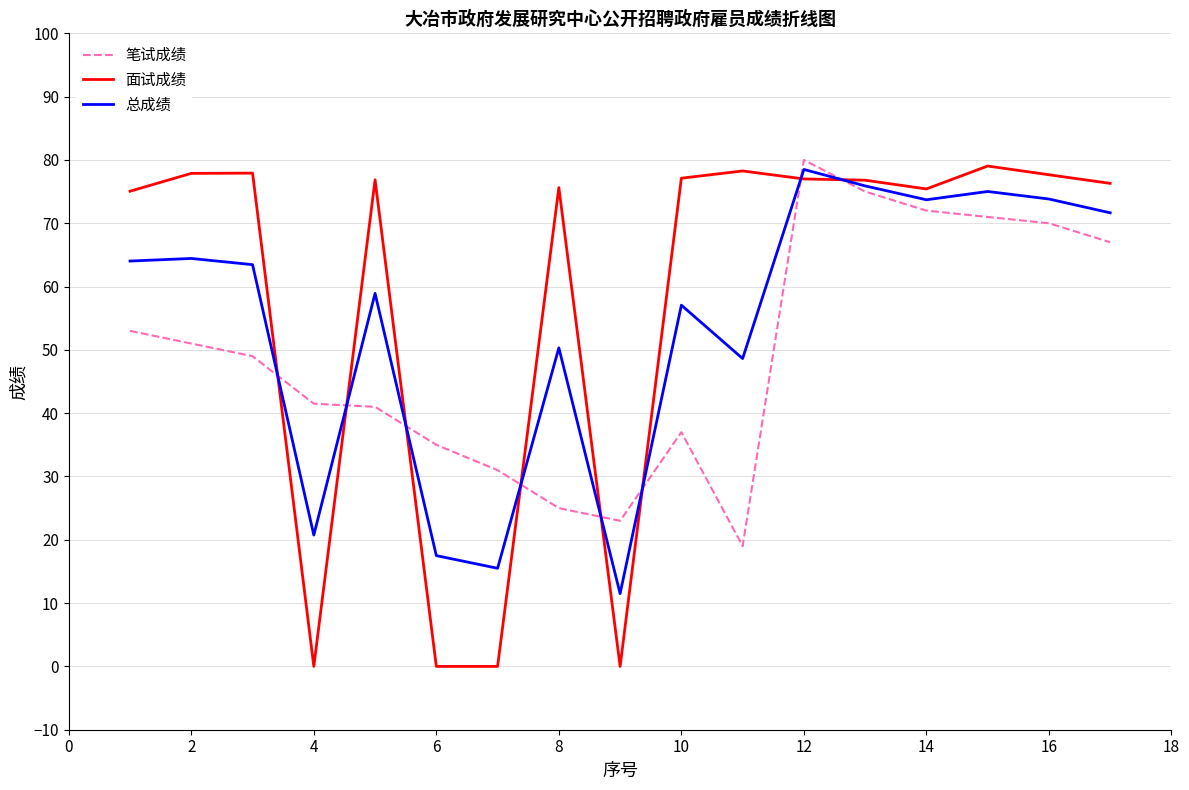

Rank the series by their average value, from highest to lowest.

面试成绩, 总成绩, 笔试成绩